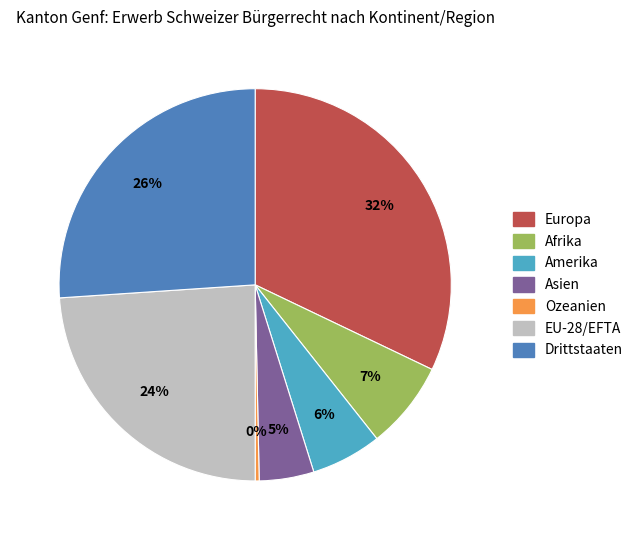

Is Ozeanien the majority of the pie?

No